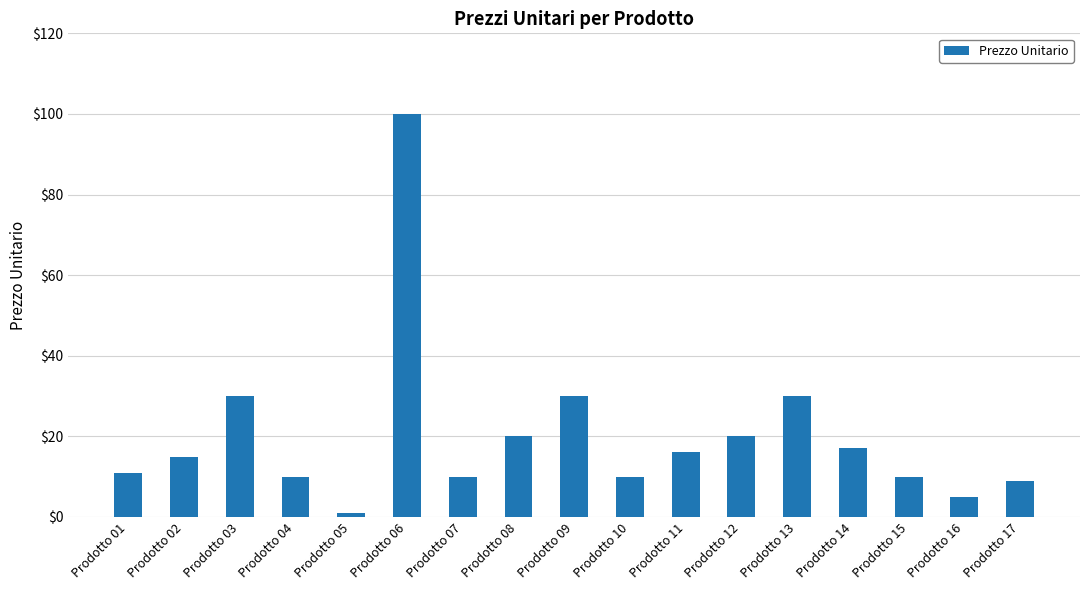

Approximately how many times larger is the value at Prodotto 05 compared to Prodotto 15?

0.1